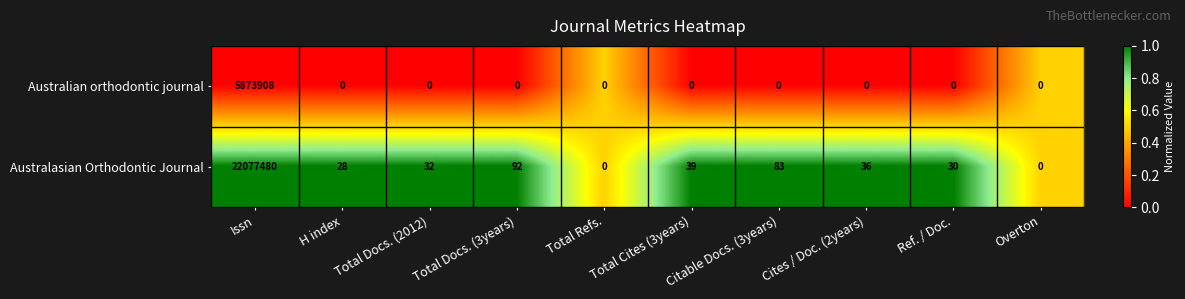

Which series has the largest total across all categories?

Australasian Orthodontic Journal